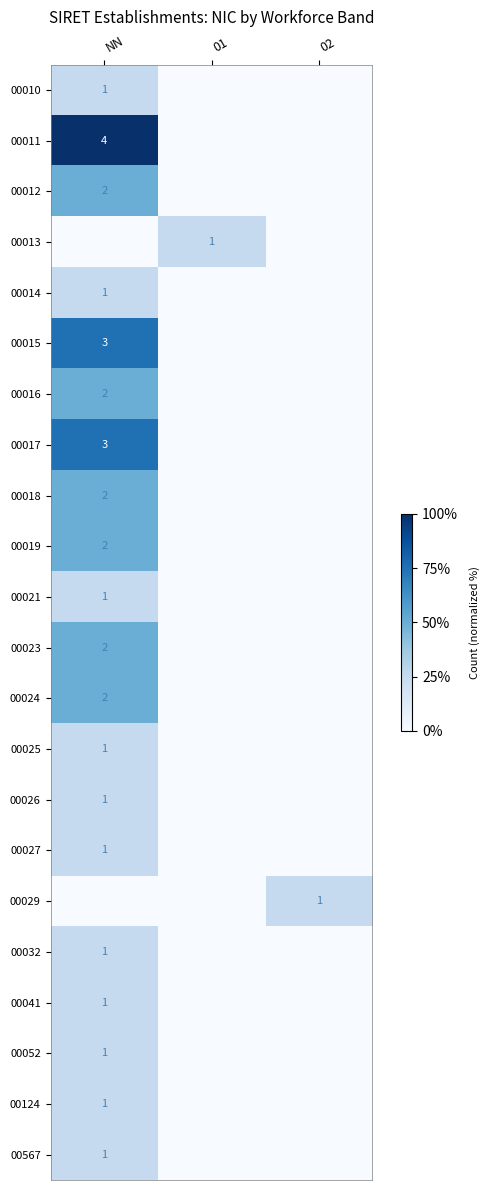

True or false: 00013 has a value of 1 at 01.

True